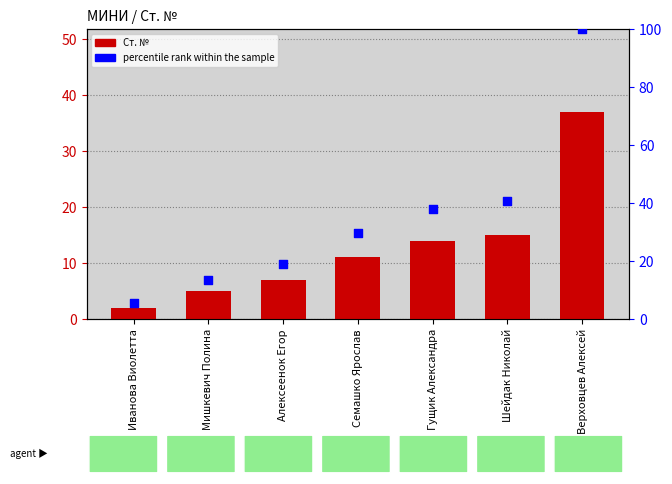

Which series contains the highest Y value?

percentile rank within the sample